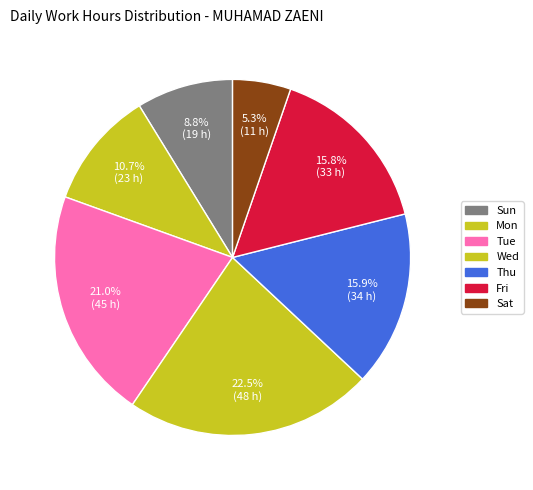

How many segments does this pie chart have?

7